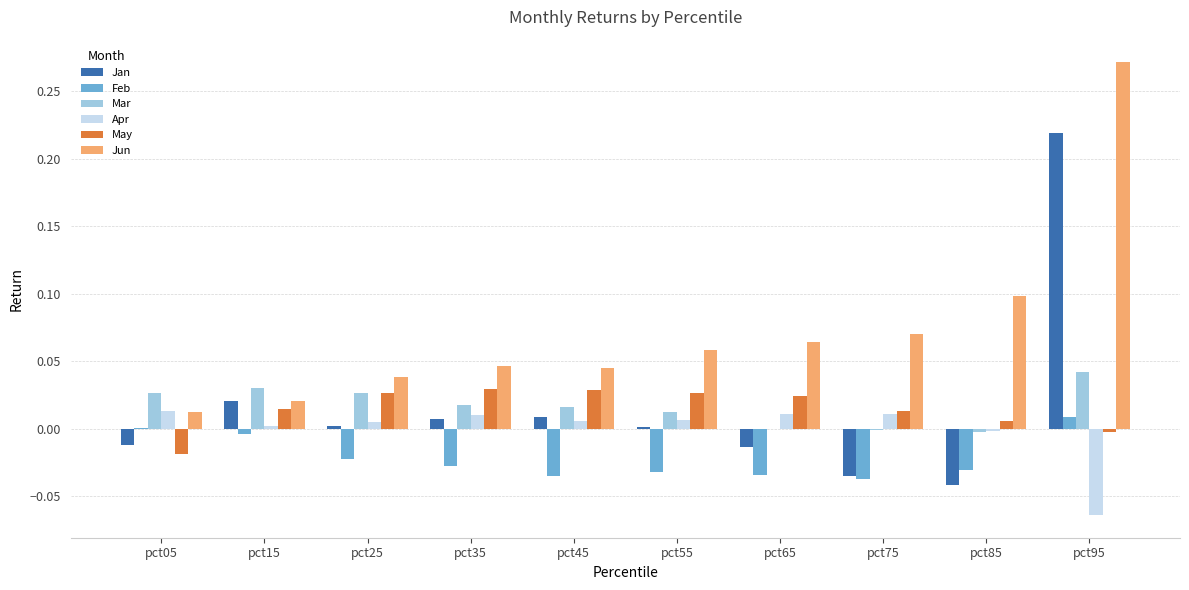

How many groups of bars are there?

10